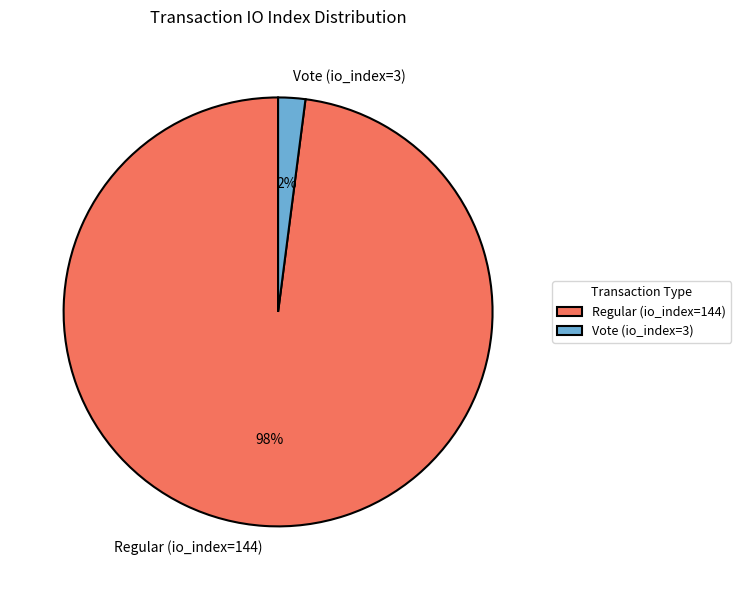

To the nearest percent, what is the combined percentage of Vote (io_index=3) and Regular (io_index=144)?

100%